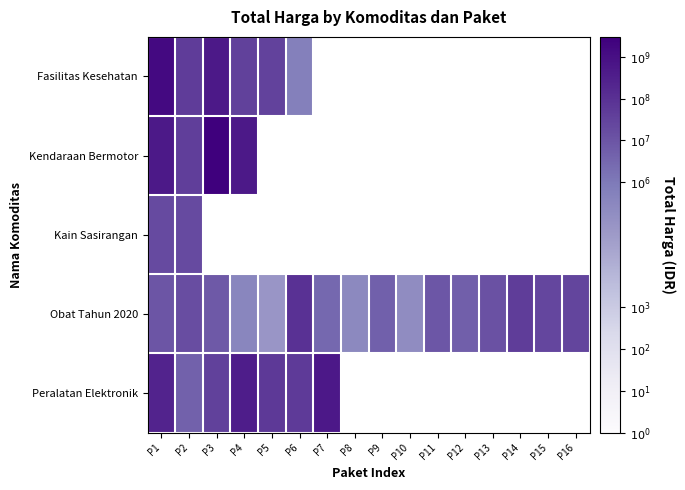

At P1, list the series in order from largest to smallest.

Fasilitas Kesehatan, Kendaraan Bermotor, Peralatan Elektronik, Kain Sasirangan, Obat Tahun 2020